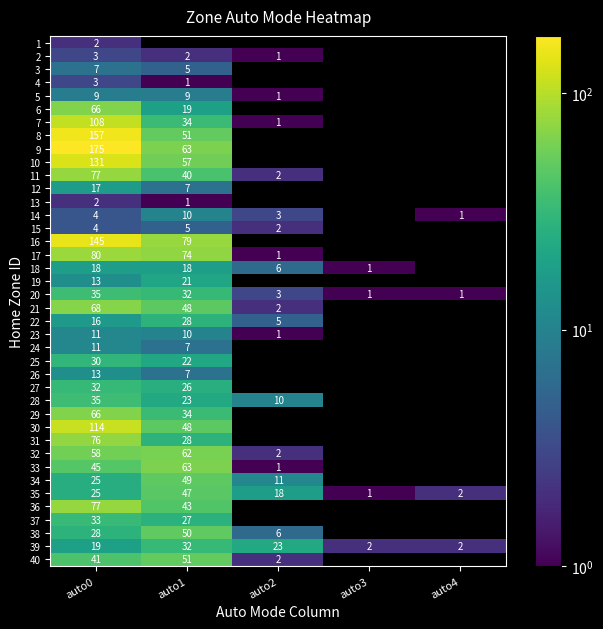

What value does the 35 series have at auto1, to the nearest 5?

45